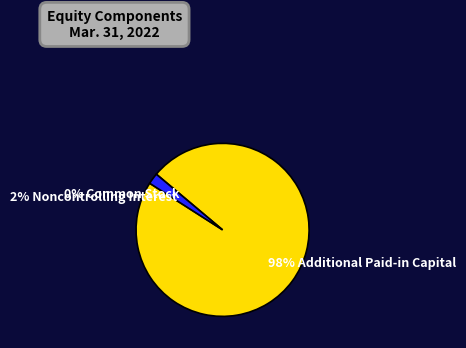

What percentage is the 2% Noncontrolling Interest slice, to the nearest percent?

2%